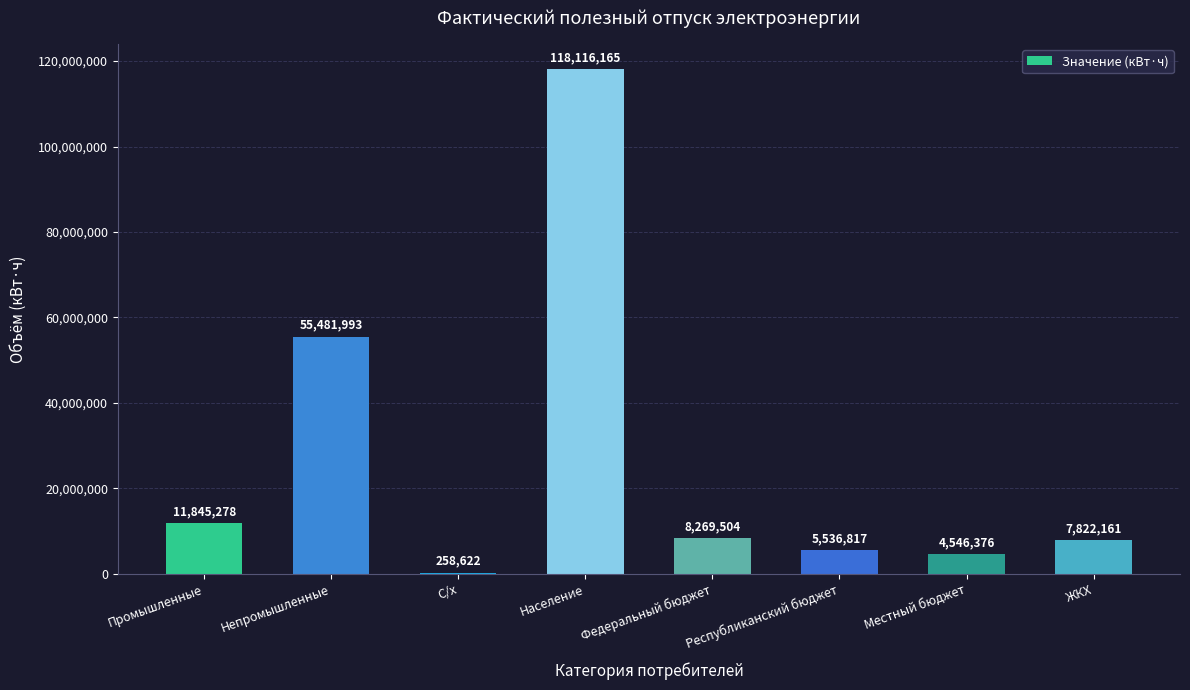

What is the sum of the values at Местный бюджет and Федеральный бюджет?

12815880